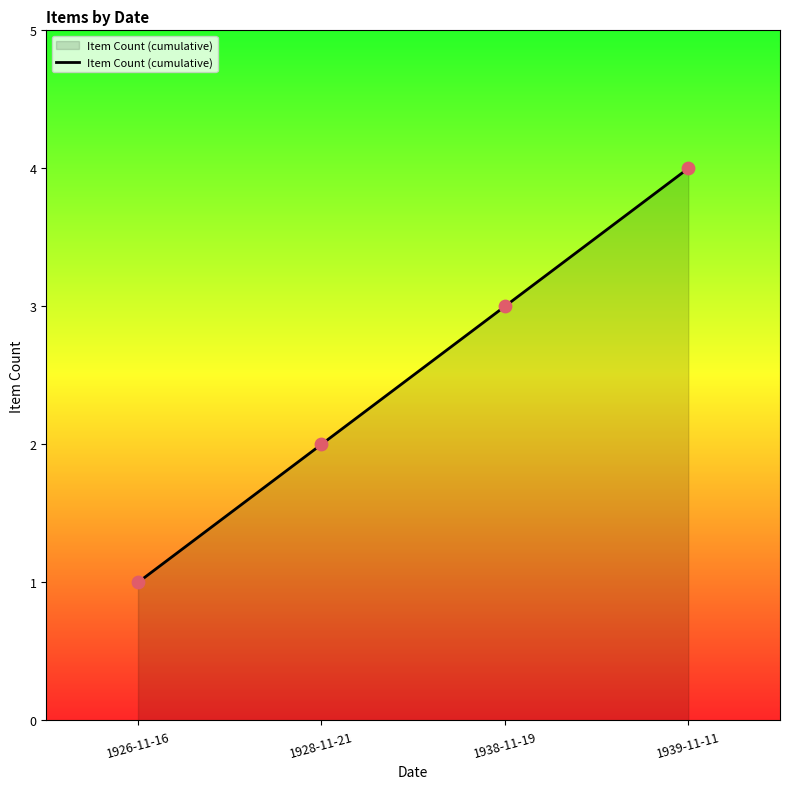

What is the change in value from 1938-11-19 to 1939-11-11?

+1